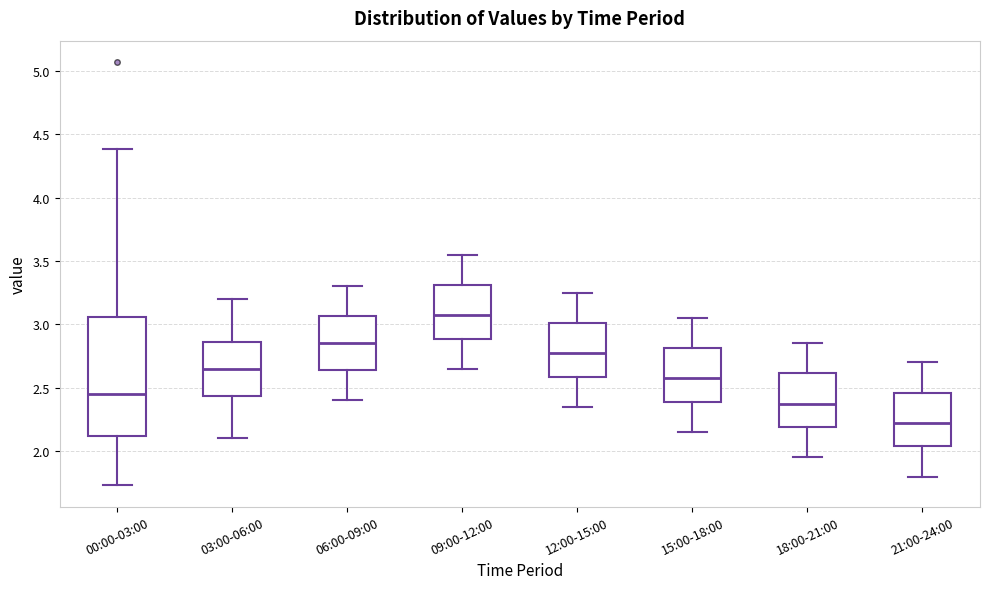

Where does the lower whisker of the box for 18:00-21:00 end on the y-axis? The values are not printed on the chart, so give them approximately, as read against the axis.

1.95